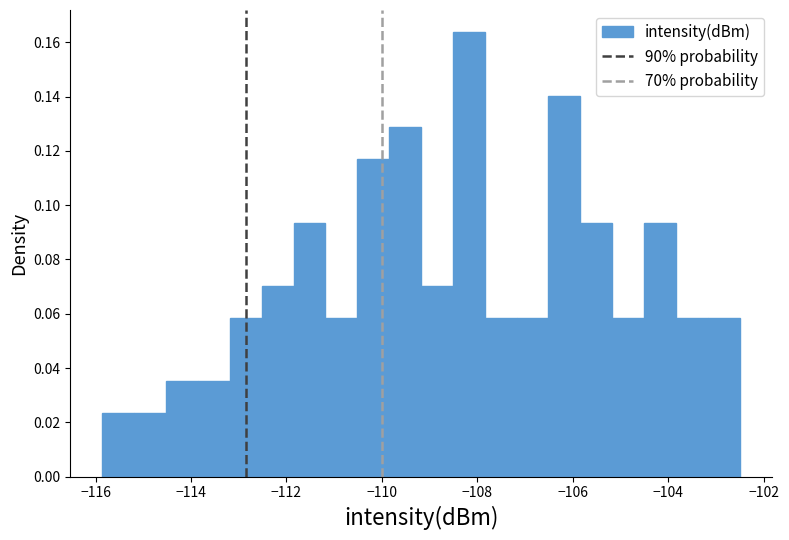

Read against the x-axis, roughly where is the centre of the tallest bar?

-108.2